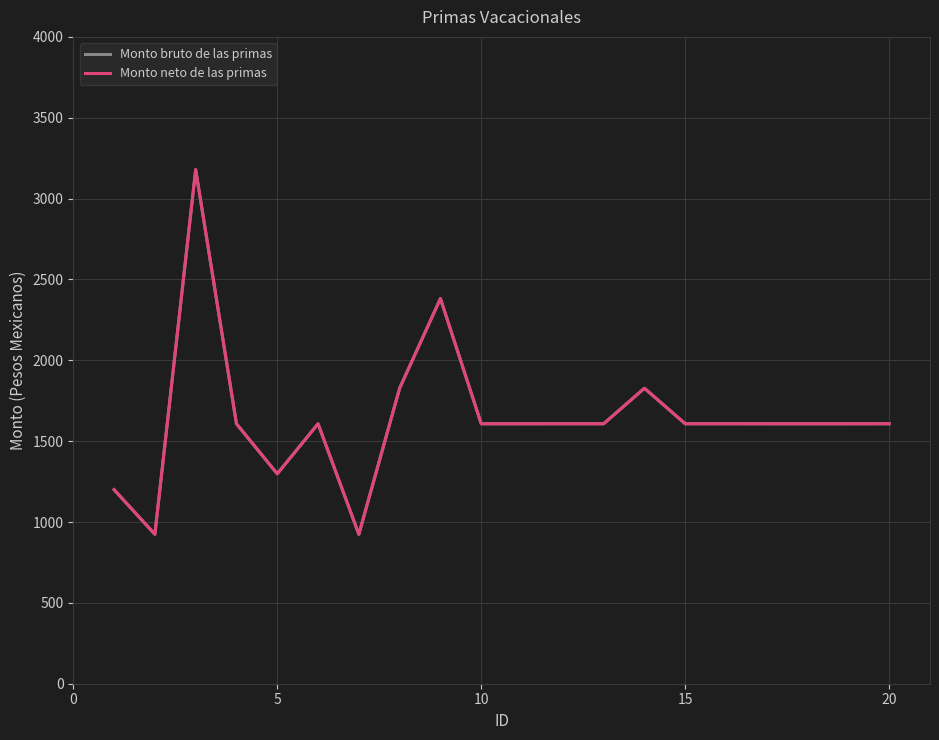

Does the chart have visible grid lines?

Yes